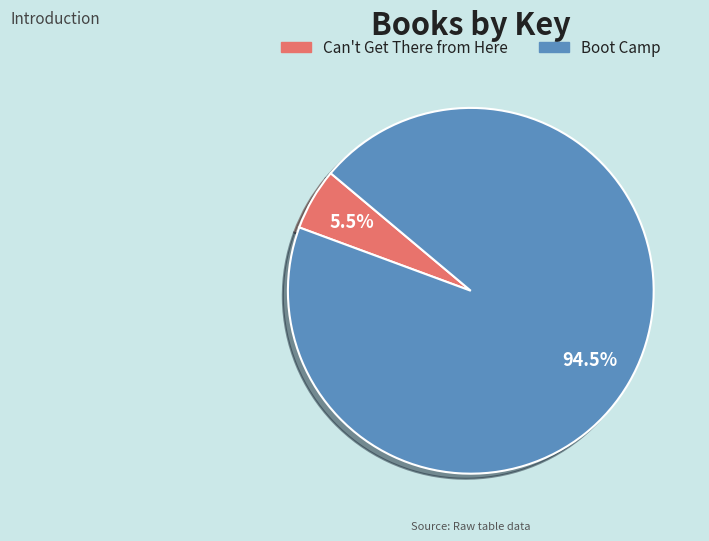

Combined, do Can't Get There from Here and Boot Camp account for over 50%?

Yes